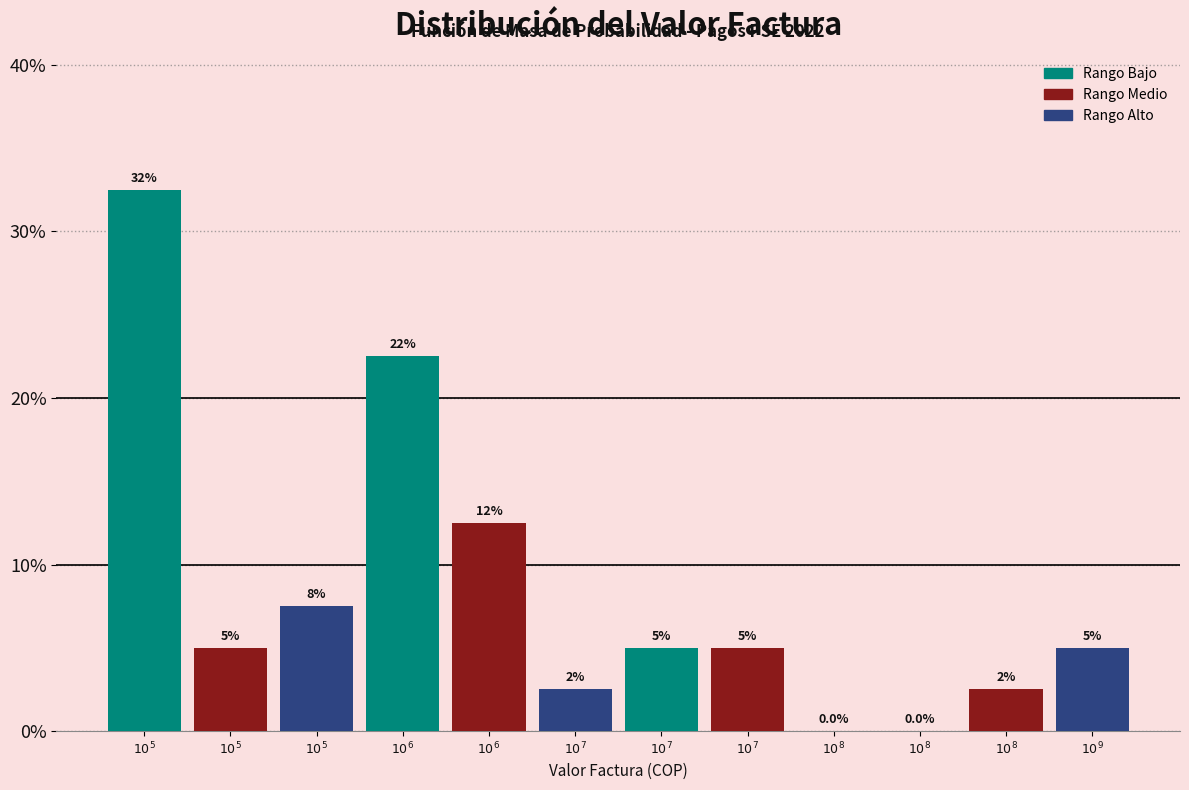

Count the number of data series in this chart.

1